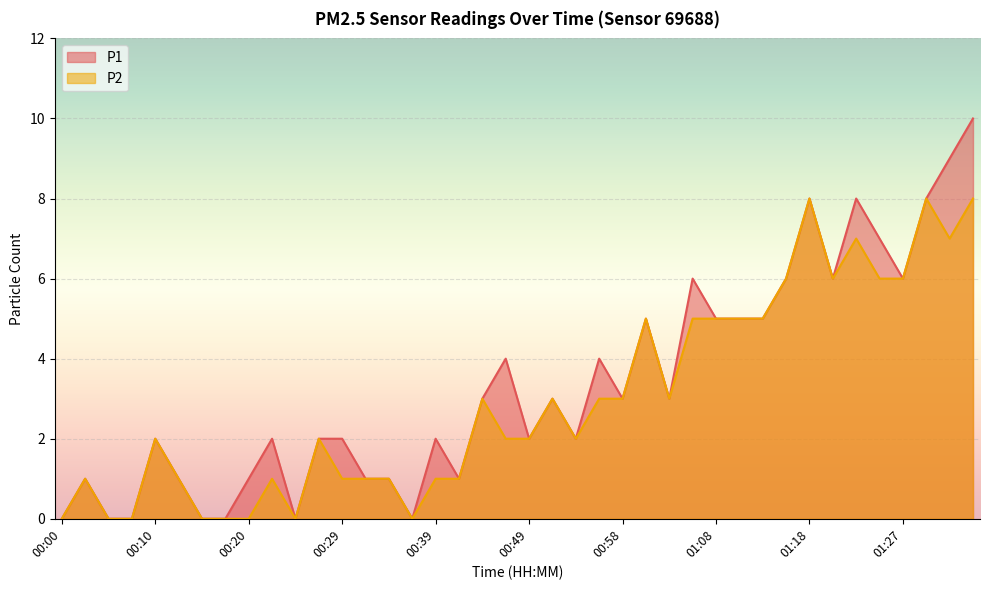

At which category is the sum across all series the highest?

01:35